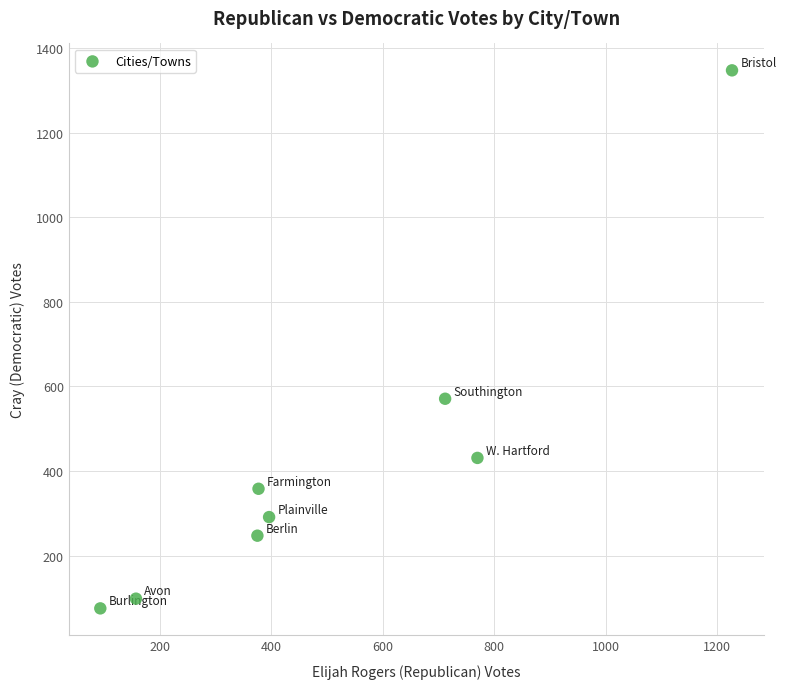

What is the range of X values (max minus min)?

1134